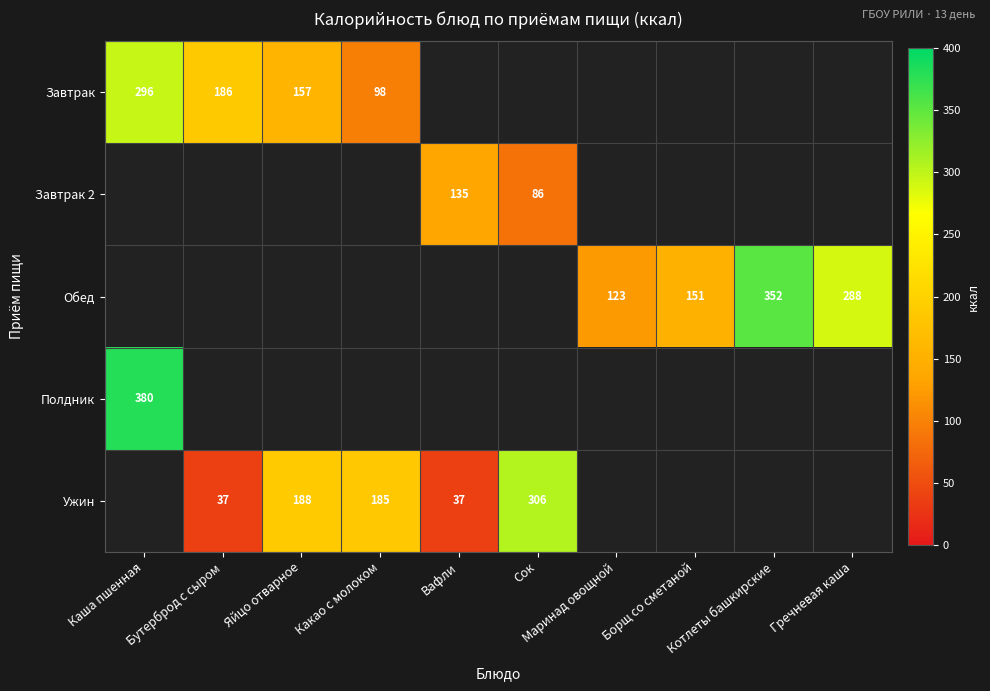

At which label is Полдник closest to 380?

Каша пшенная